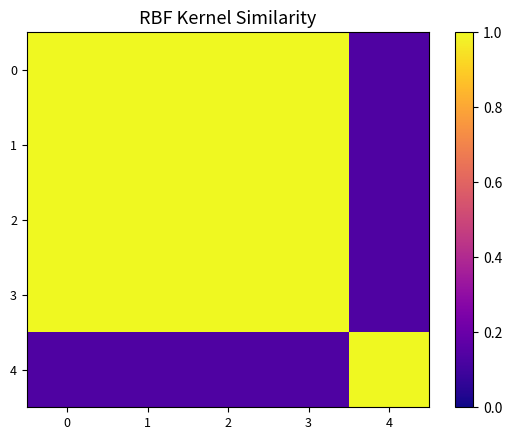

At 2, list the series in order from largest to smallest.

2, 1, 3, 0, 4